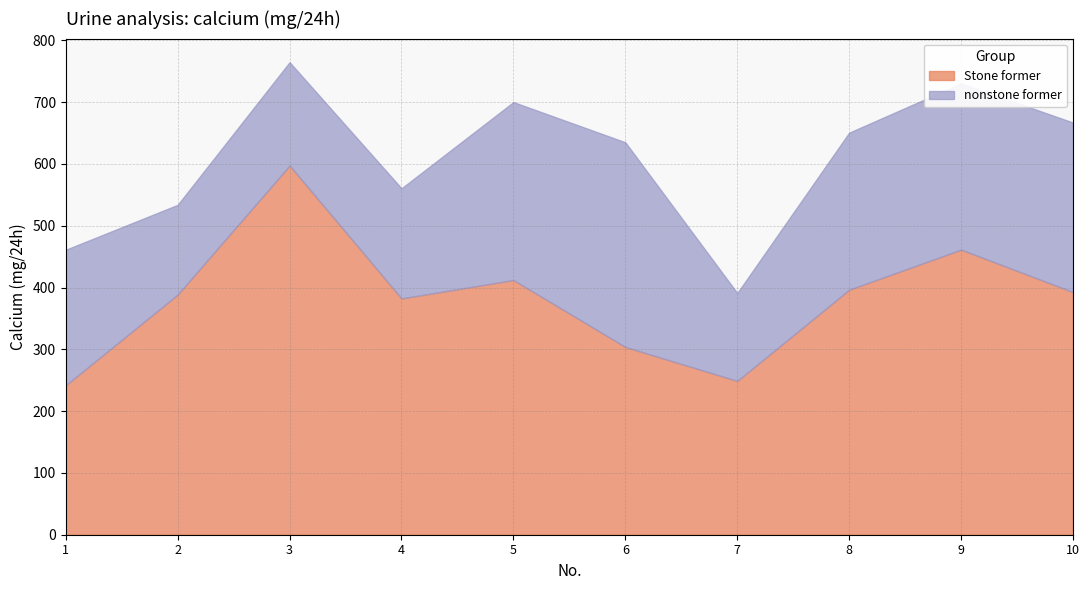

Reading left to right, transcribe all the data shown in this chart.

Stone former: 1=241.9	2=388.6	3=597.5	4=382.4	5=412.2	6=303.9	7=248.9	8=396.5	9=461.4	10=392.7
nonstone former: 1=219.3	2=145.2	3=167.2	4=178.2	5=288.0	6=331.2	7=142.2	8=254.2	9=269.0	10=274.3